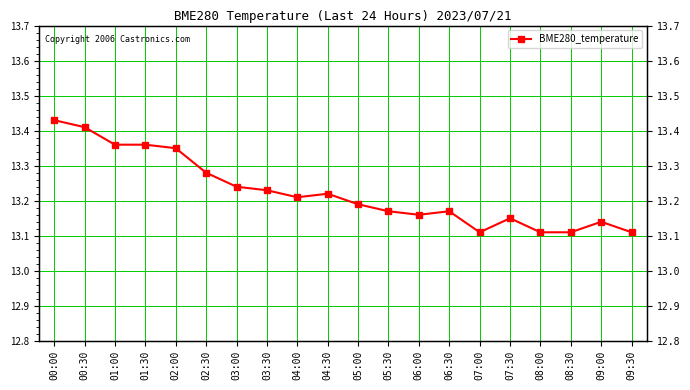

Rank the categories by value from highest to lowest.

00:00, 00:30, 01:00, 01:30, 02:00, 02:30, 03:00, 03:30, 04:30, 04:00, 05:00, 05:30, 06:30, 06:00, 07:30, 09:00, 07:00, 08:00, 08:30, 09:30